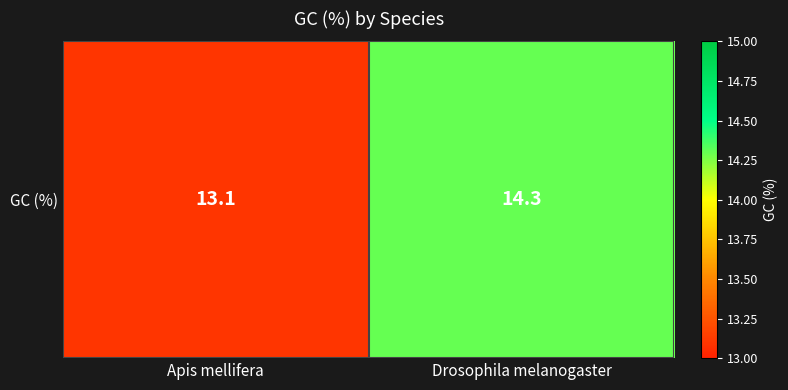

True or false: the data shows 9.7 at Drosophila melanogaster.

False